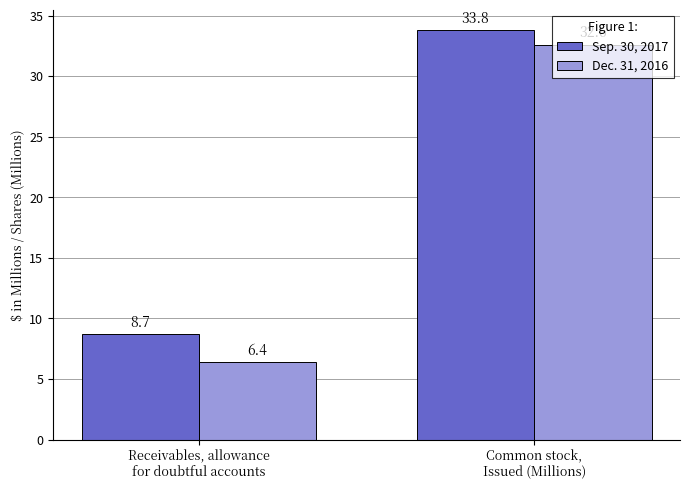

What is the average value of the Dec. 31, 2016 series?

19.5